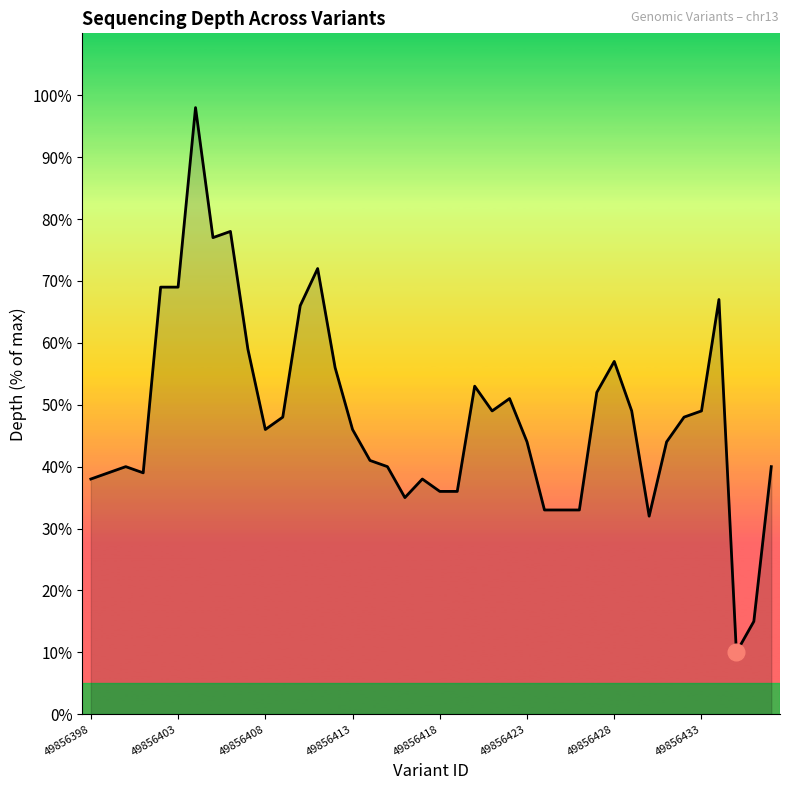

What is the difference between the maximum and minimum values?

88.0